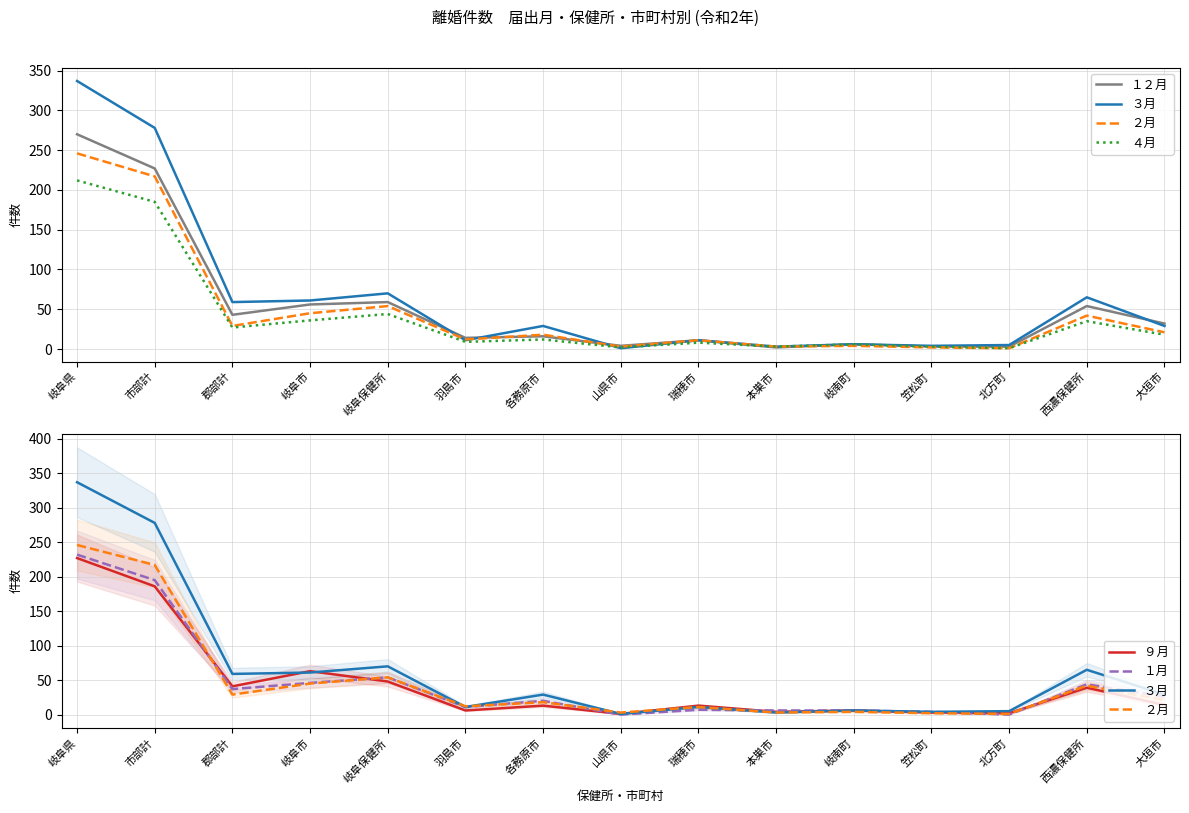

Which series ends up on top after the final intersection of １月 and １２月?

１２月